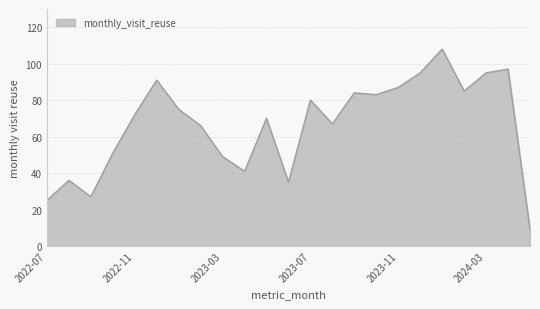

What is the minimum value shown in the chart?

9